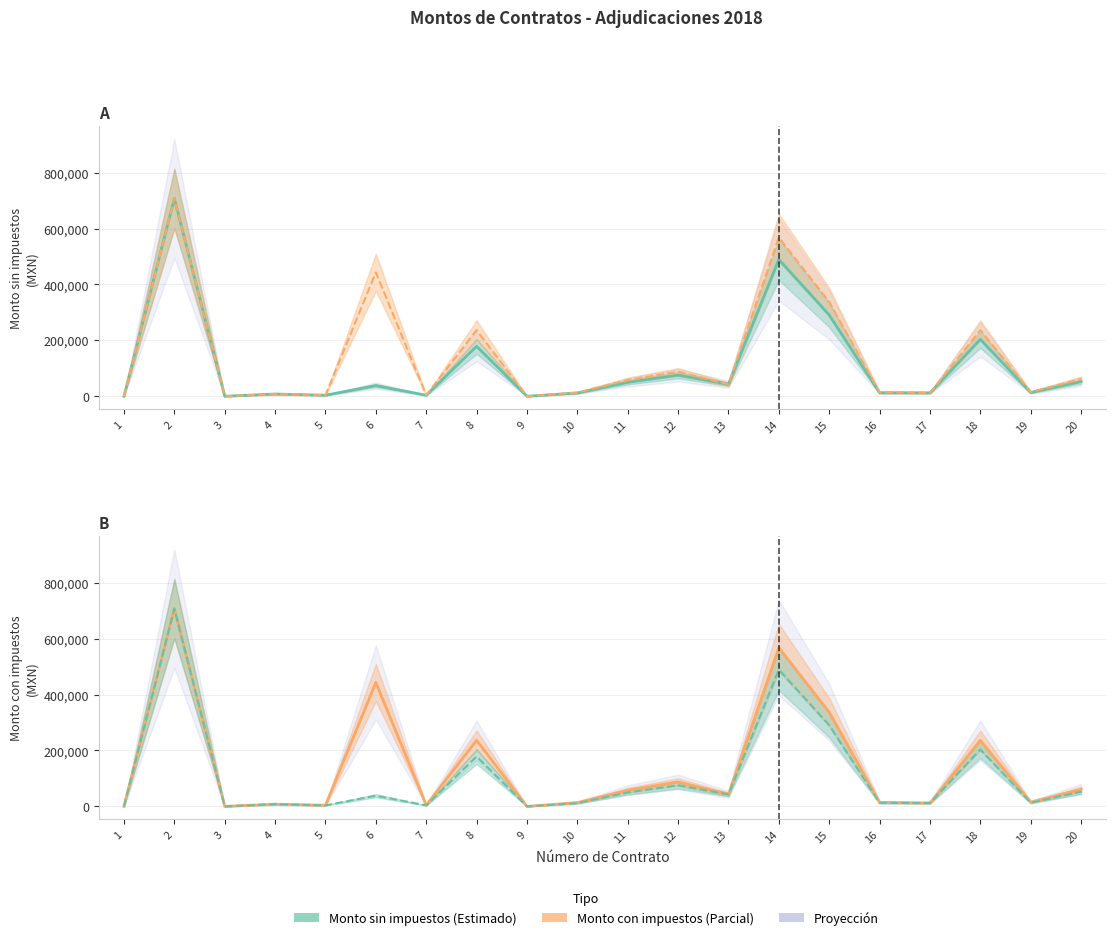

Reading right to left, transcribe all the data shown in this chart.

Monto sin impuestos: 20=52716.0	19=13194.8	18=203556.9	17=12110.0	16=12470.0	15=290569.4	14=489280.8	13=42919.0	12=75412.6	11=49786.2	10=11625.5	9=0.0	8=178651.0	7=3576.6	6=38202.0	5=3576.6	4=8000.0	3=0.0	2=707560.0	1=0.0
Monto con impuestos: 20=61150.6	19=15306.0	18=236126.0	17=12110.0	16=14465.2	15=337060.5	14=567565.7	13=42919.0	12=87478.6	11=57752.0	10=13485.6	9=0.0	8=236331.1	7=4148.9	6=443143.0	5=4148.9	4=8000.0	3=0.0	2=707560.0	1=0.0